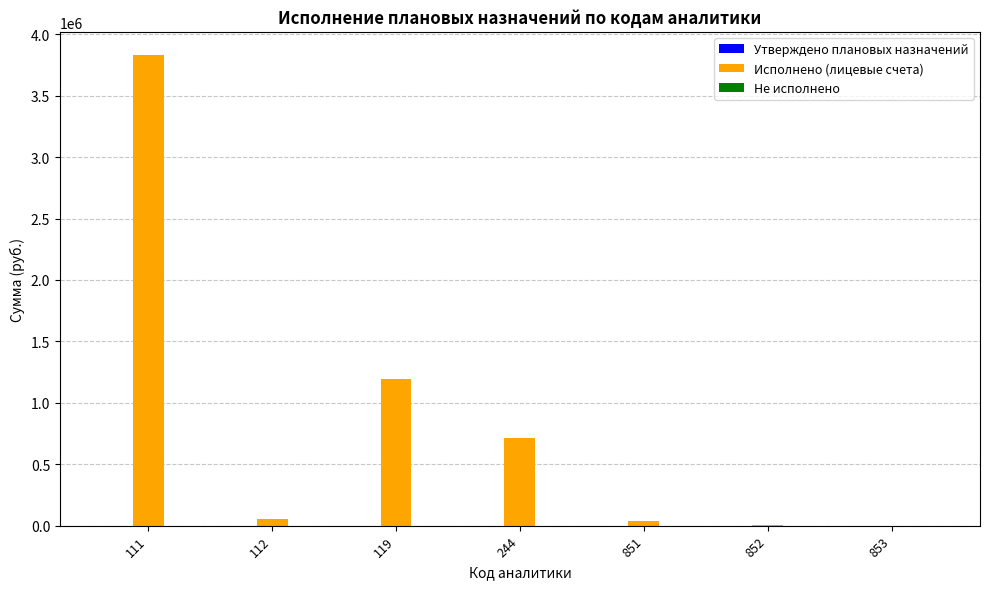

What is the sum of all values?

5826436.9